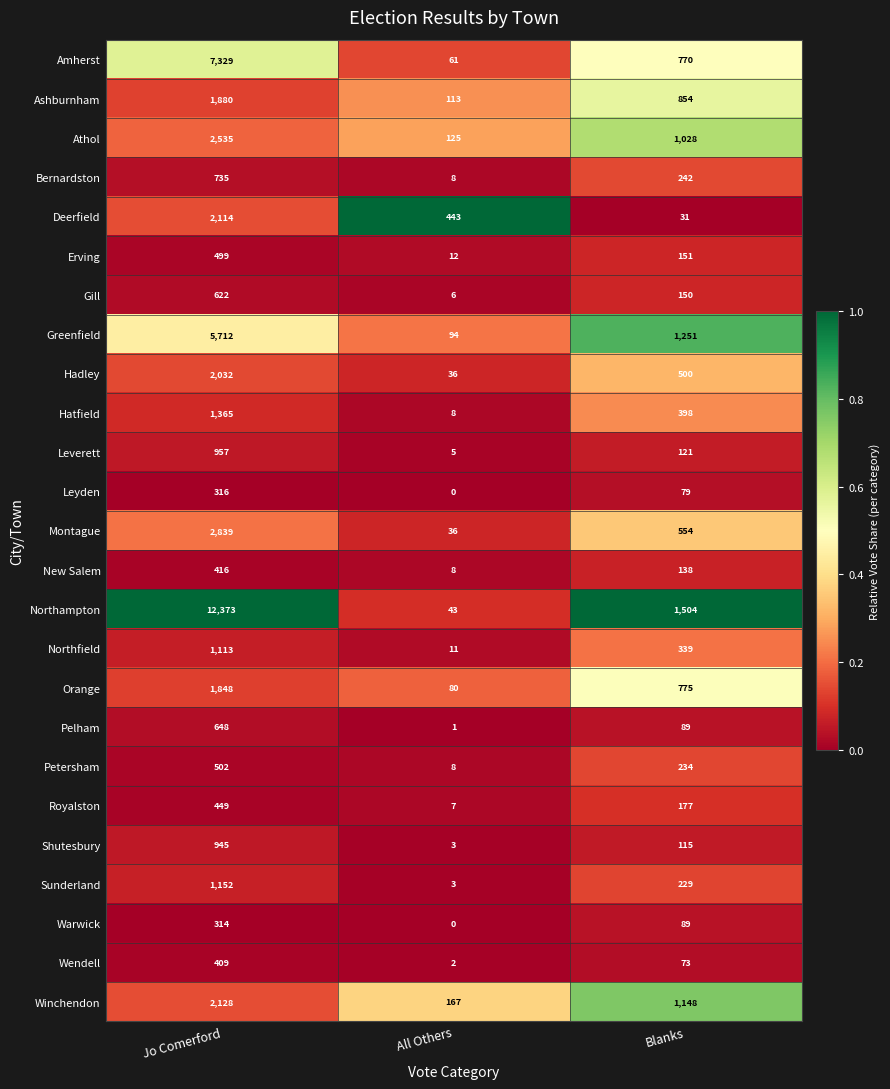

Where is Wendell nearest to the value 205?

Blanks